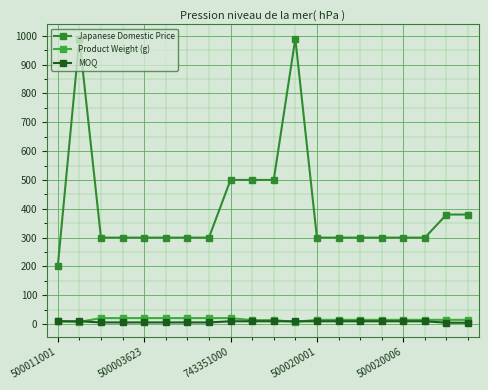

How many lines are shown in the chart?

3